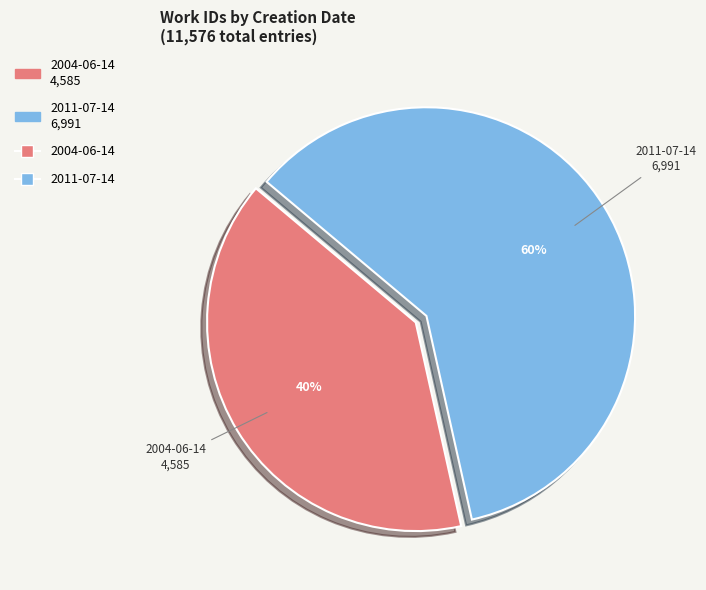

Is there a majority slice in this chart?

Yes